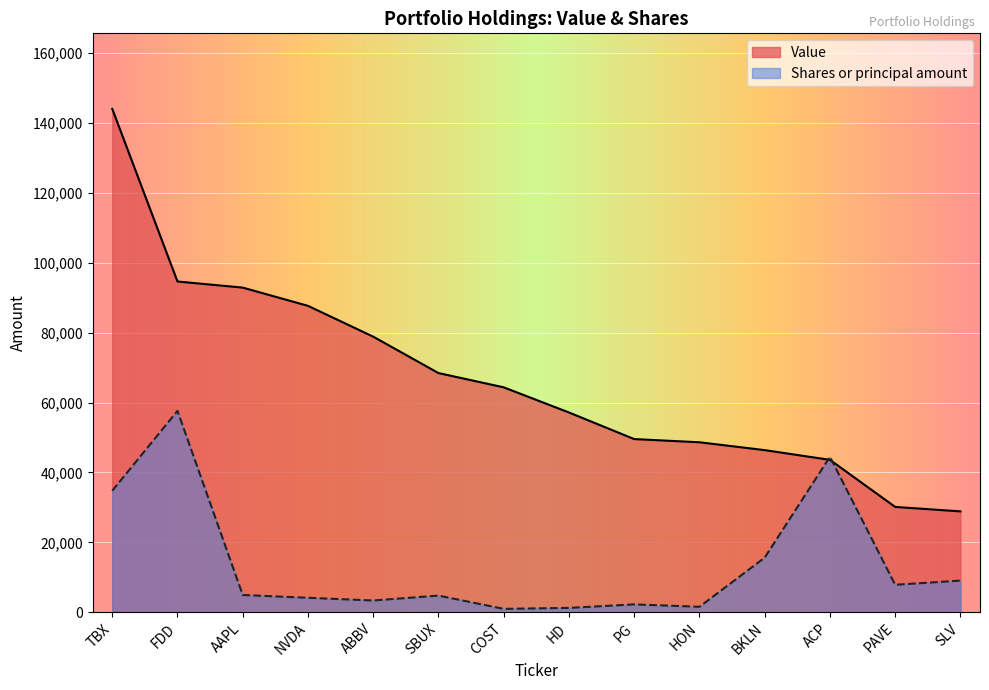

How many categories are shown in the chart?

14